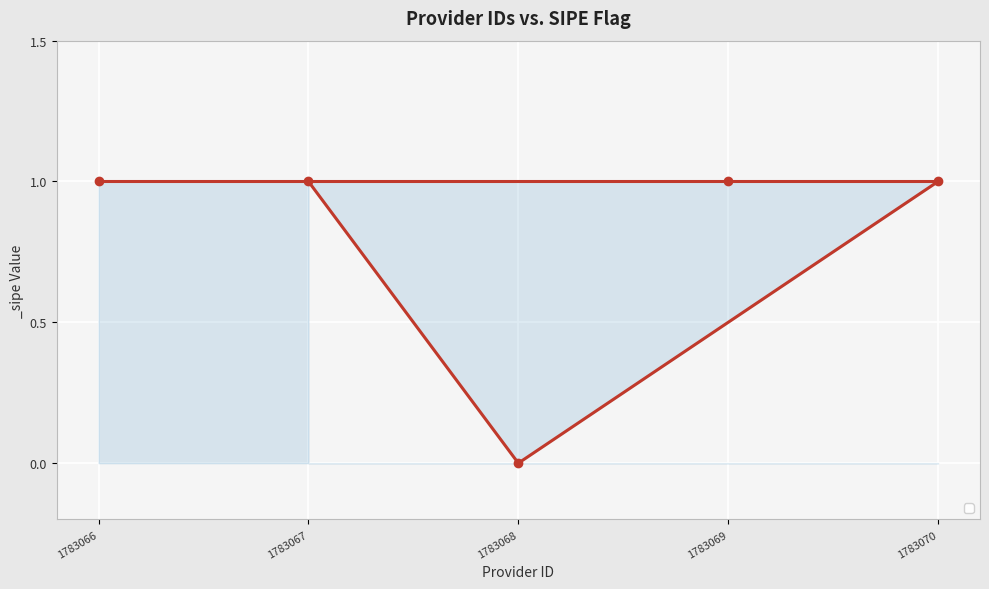

True or false: there are more than 1 points higher than both neighbors.

False